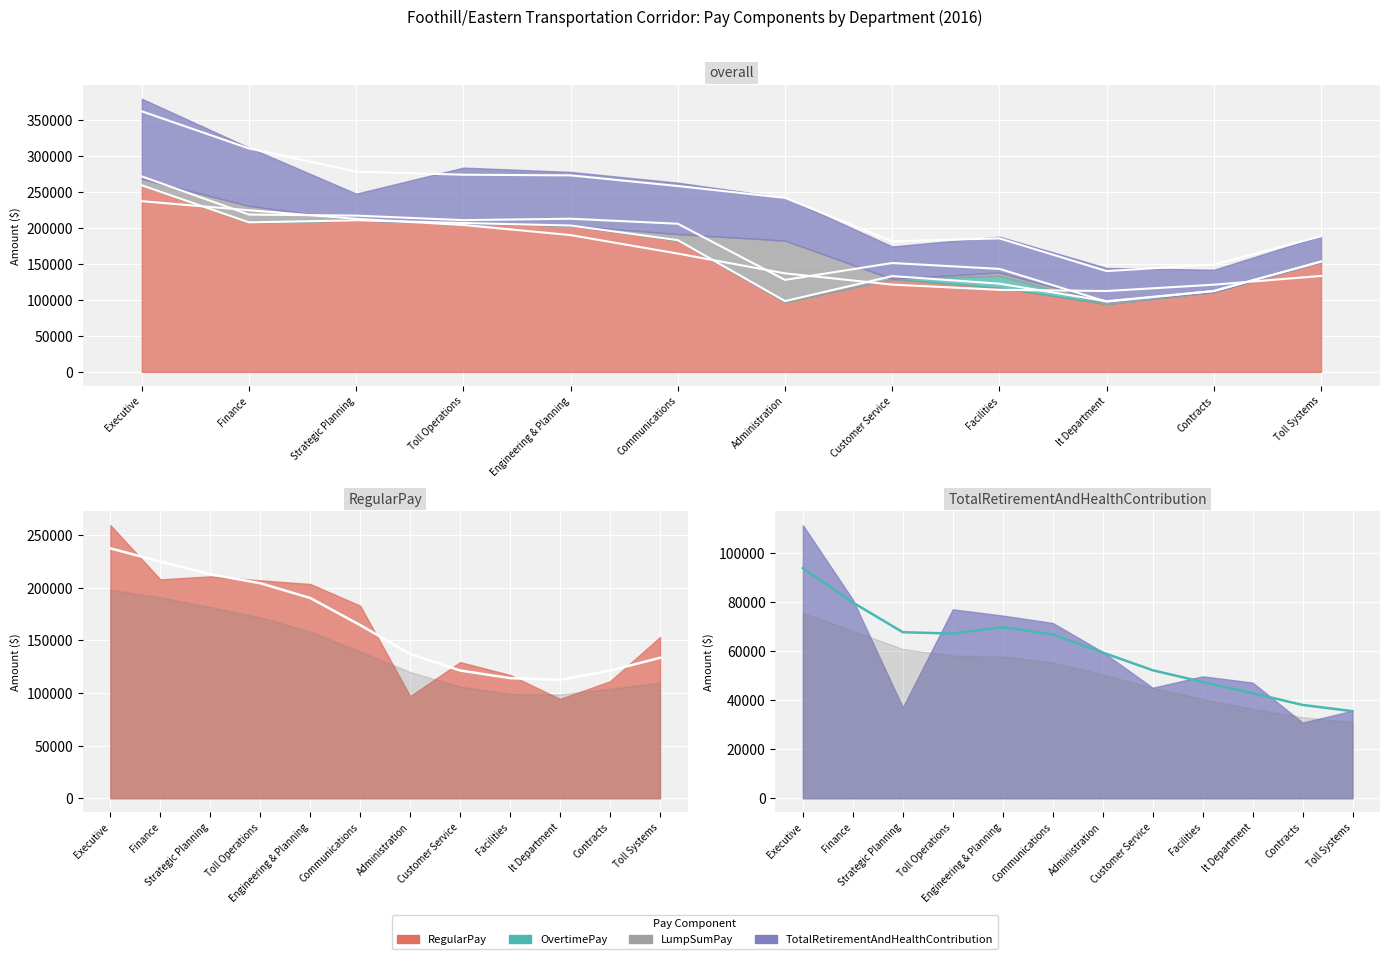

What value does the RegularPay series have at Engineering & Planning?

203710